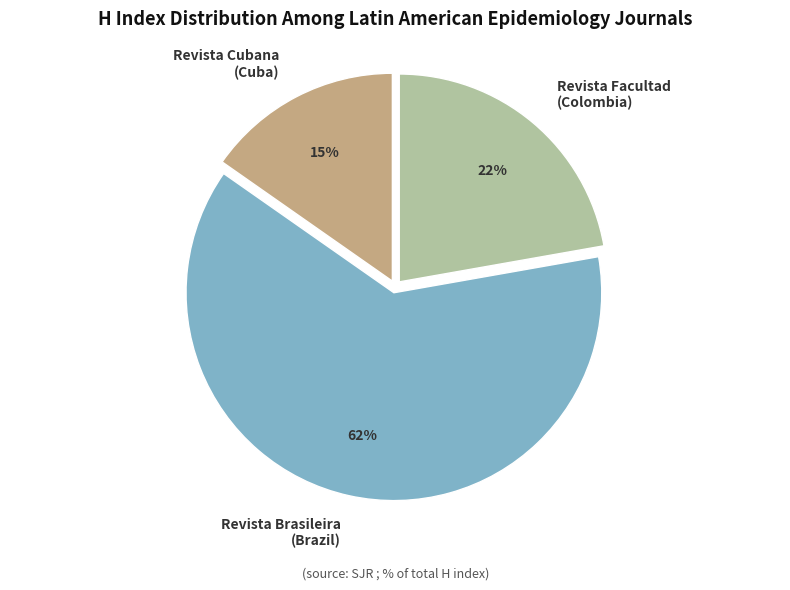

Is the sum of Revista Facultad (Colombia) and Revista Brasileira (Brazil) greater than half?

Yes